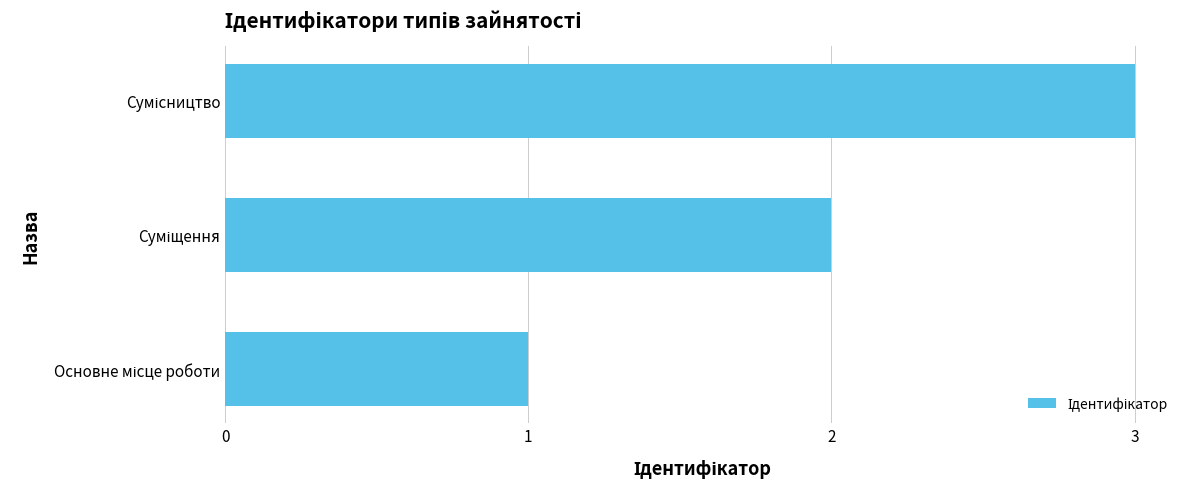

How many categories are shown in the chart?

3